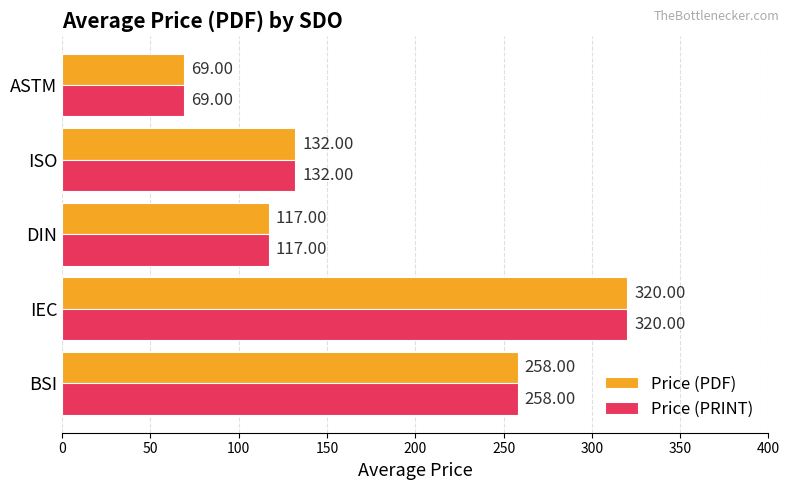

How many data points does each series have?

5